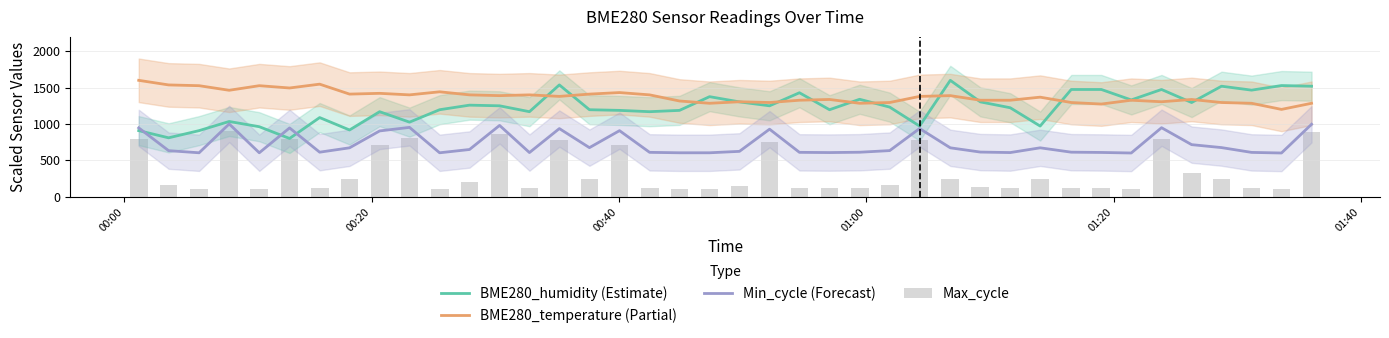

What is the maximum value for Min_cycle (Forecast)?

1000.0